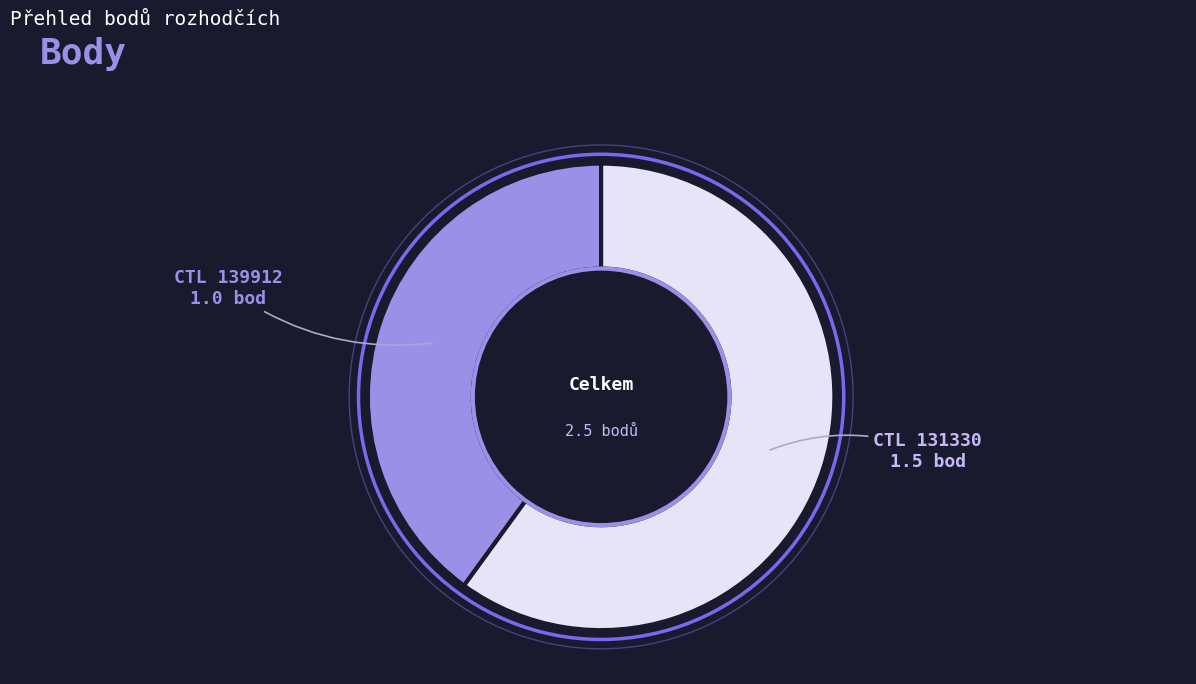

Does any single category account for the majority?

Yes